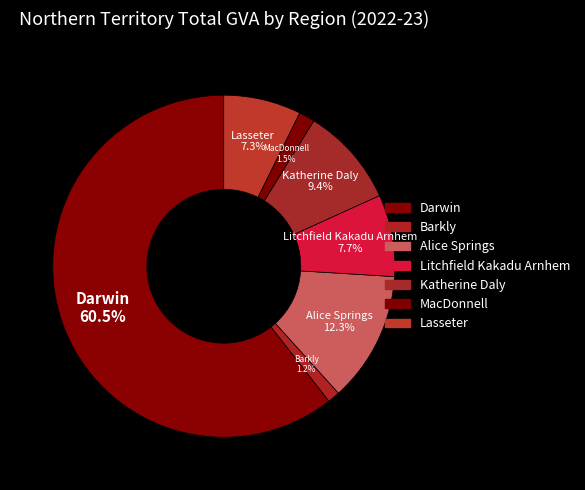

True or false: Alice Springs accounts for 12% of the total.

True